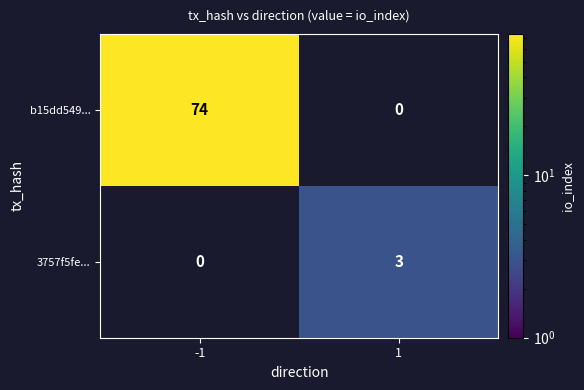

Reading left to right, extract all data points from this chart.

b15dd549...: -1=74	1=0
3757f5fe...: -1=0	1=3